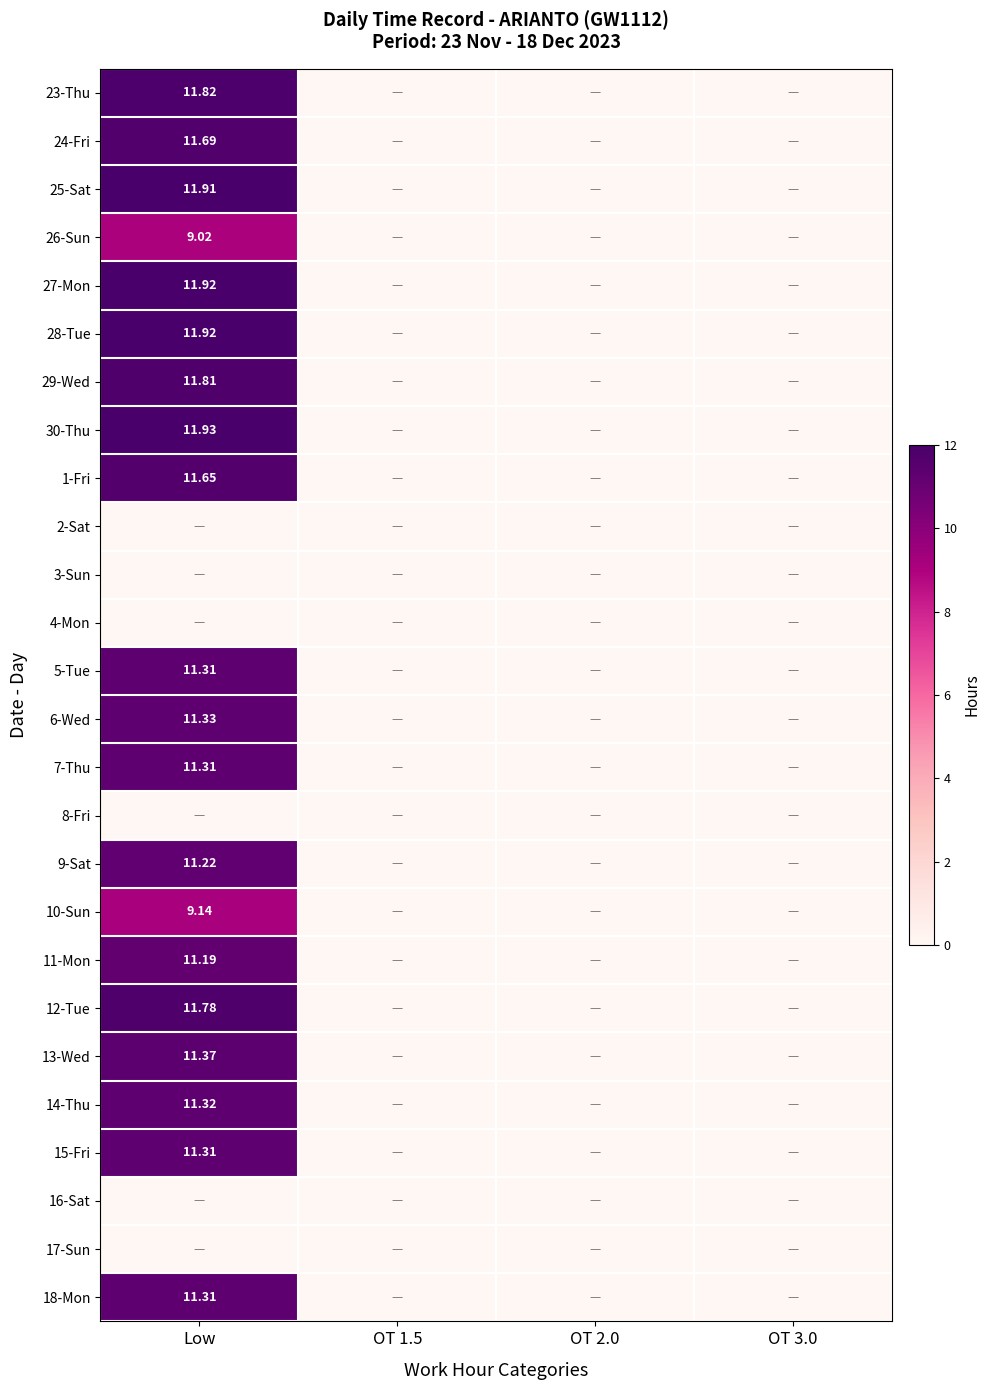

List the series in order of their peak value, lowest first.

2-Sat, 3-Sun, 4-Mon, 8-Fri, 16-Sat, 17-Sun, 26-Sun, 10-Sun, 11-Mon, 9-Sat, 5-Tue, 7-Thu, 15-Fri, 18-Mon, 14-Thu, 6-Wed, 13-Wed, 1-Fri, 24-Fri, 12-Tue, 29-Wed, 23-Thu, 25-Sat, 27-Mon, 28-Tue, 30-Thu